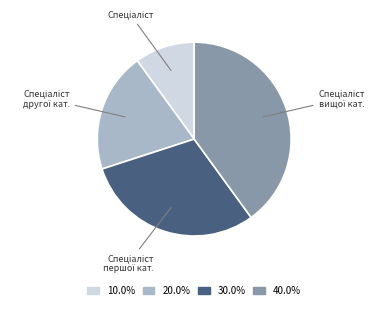

Does any single category account for the majority?

No